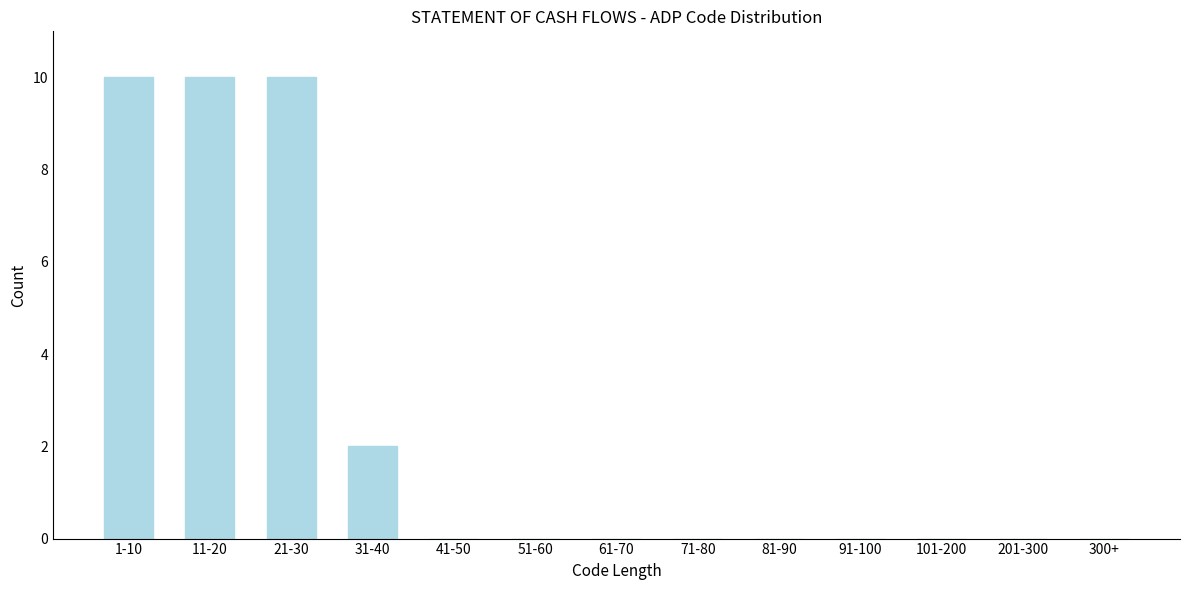

What is the greatest value displayed?

10